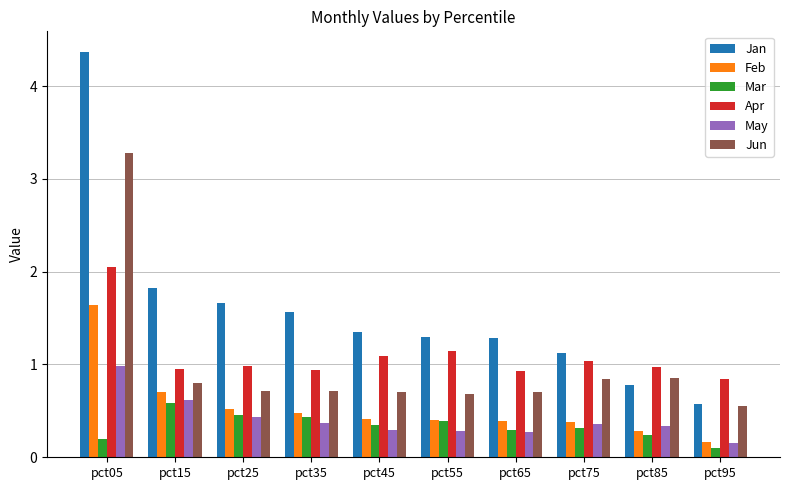

What is the average value of the Jan series?

1.6